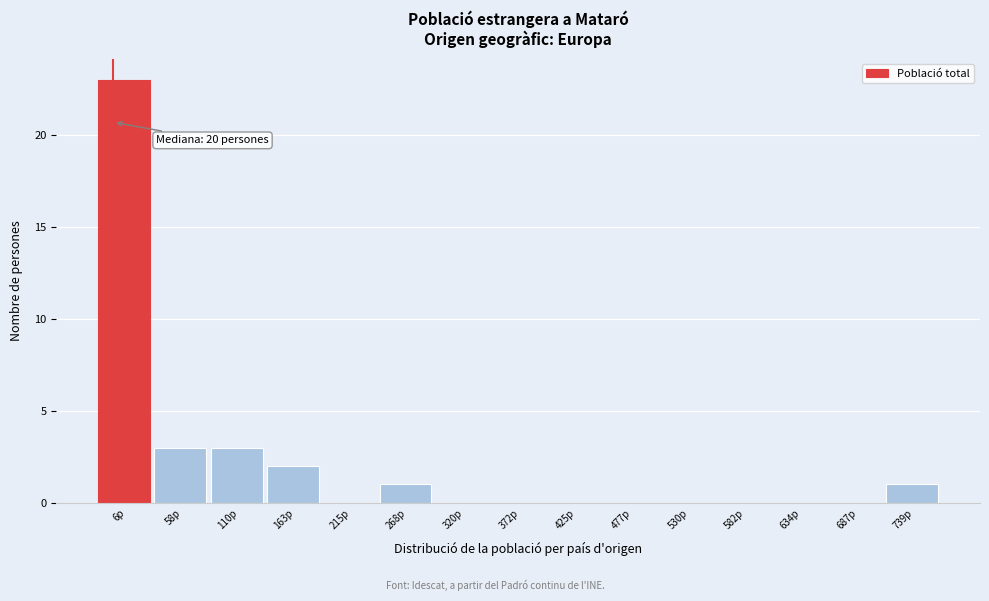

Reading left to right, what are all the values shown in this chart?

6p=23	58p=3	110p=3	163p=2	215p=0	268p=1	320p=0	372p=0	425p=0	477p=0	530p=0	582p=0	634p=0	687p=0	739p=1